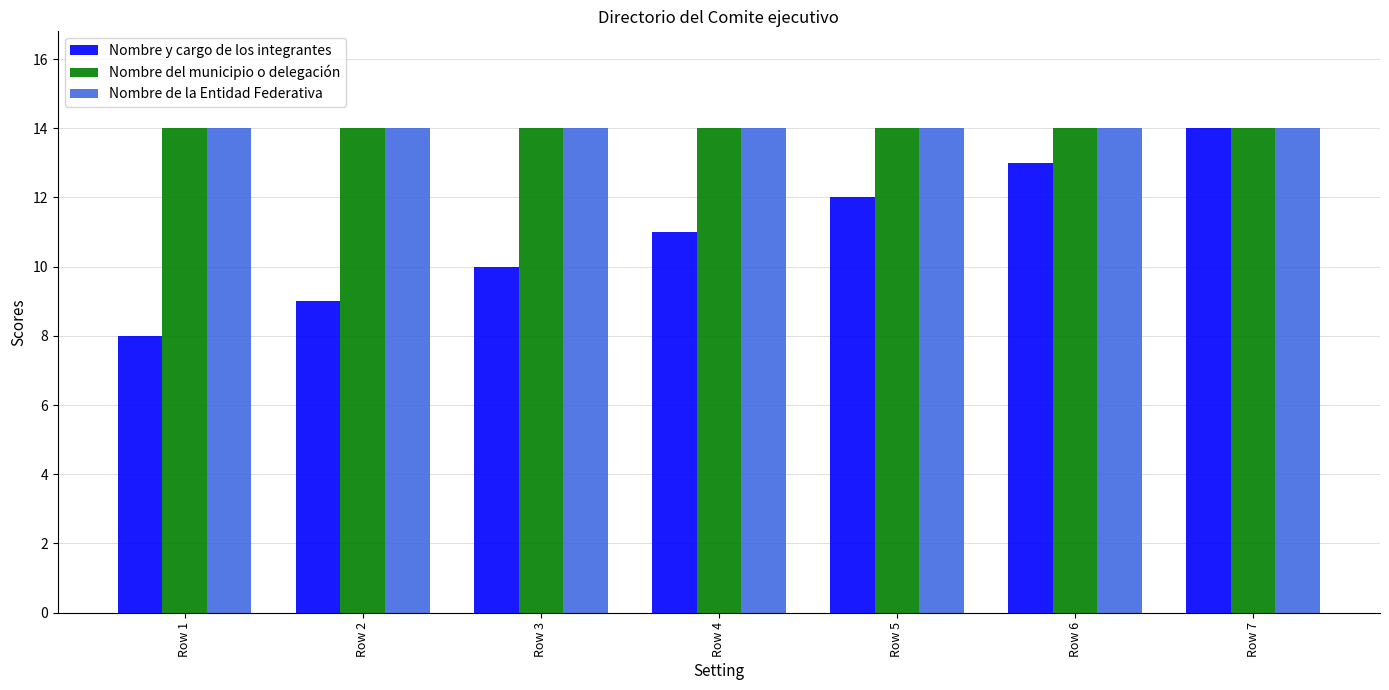

How many Nombre y cargo de los integrantes values are between 9 and 13?

5